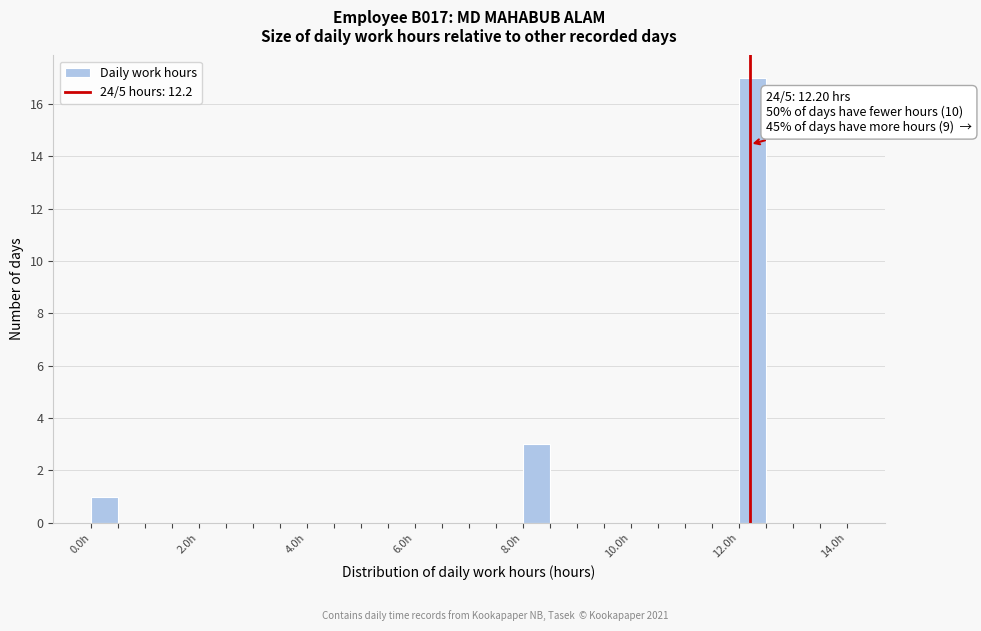

Read against the x-axis, roughly where is the centre of the tallest bar?

12.2